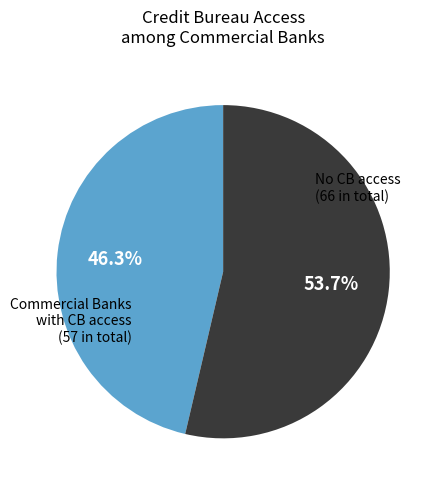

Is there a majority slice in this chart?

Yes